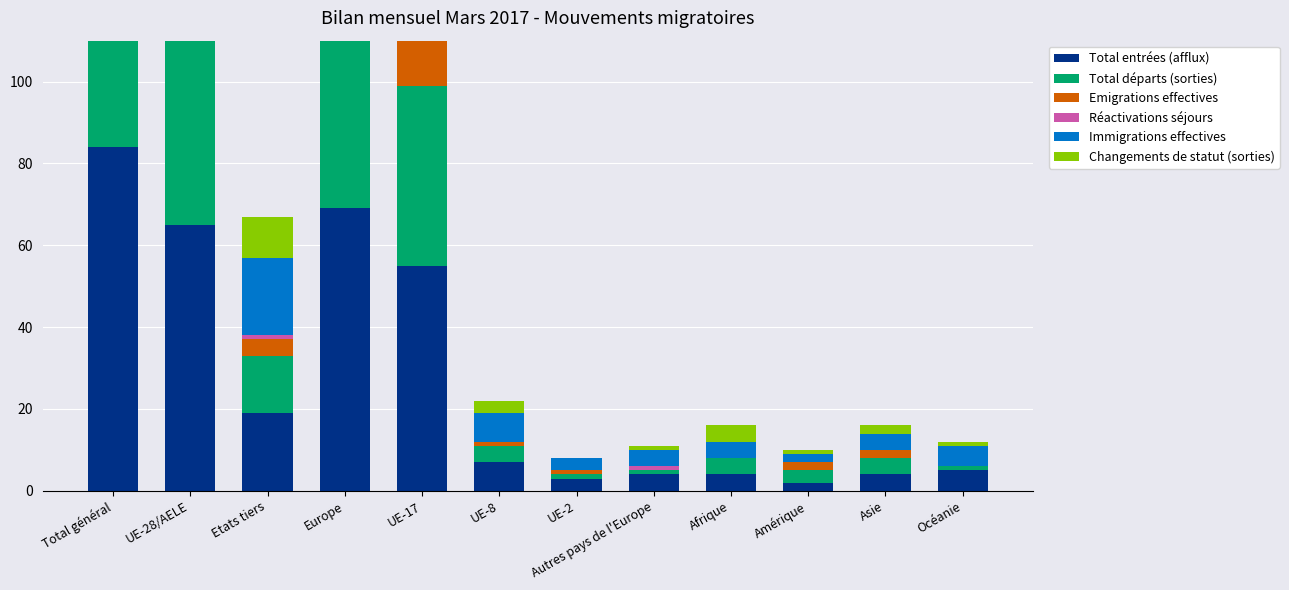

What is the spread (max minus min) of values at Asie?

4